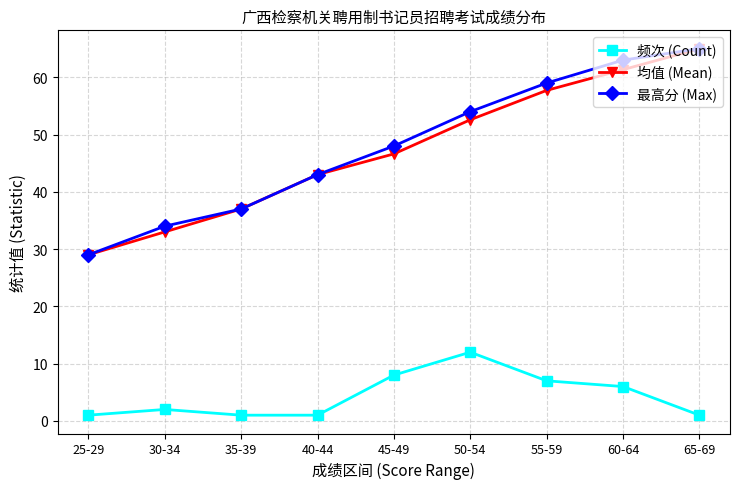

List the labels in order of 最高分 (Max) value, largest first.

65-69, 60-64, 55-59, 50-54, 45-49, 40-44, 35-39, 30-34, 25-29